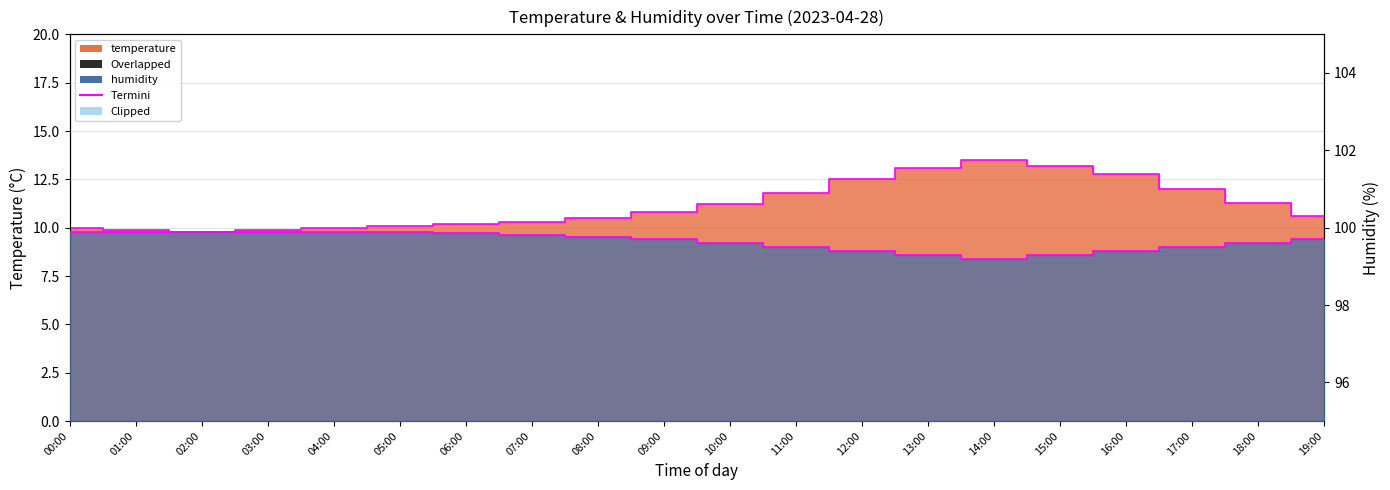

Reading left to right, transcribe all the data shown in this chart.

10.0	9.9	9.8	9.9	10.0	10.1	10.2	10.3	10.5	10.8	11.2	11.8	12.5	13.1	13.5	13.2	12.8	12.0	11.3	10.6